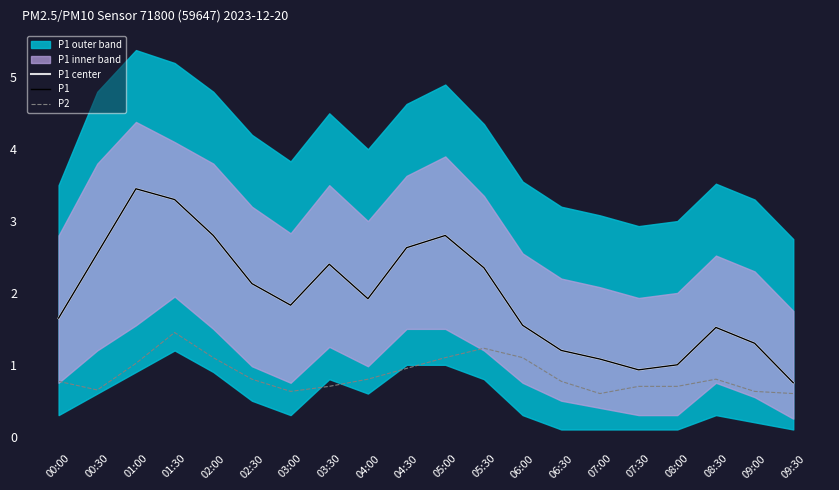

List the series in order of their peak value, highest first.

P1 center, P1, P2